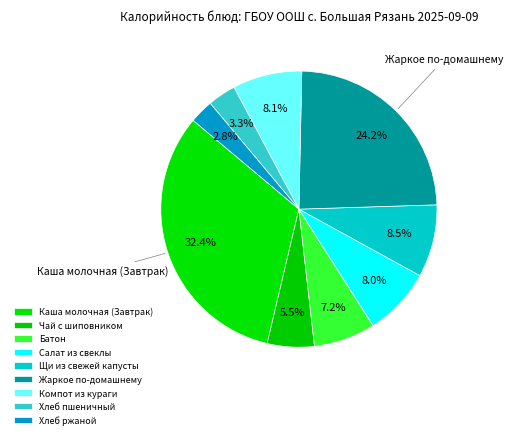

To the nearest percent, what percentage of the pie is Жаркое по-домашнему?

24%